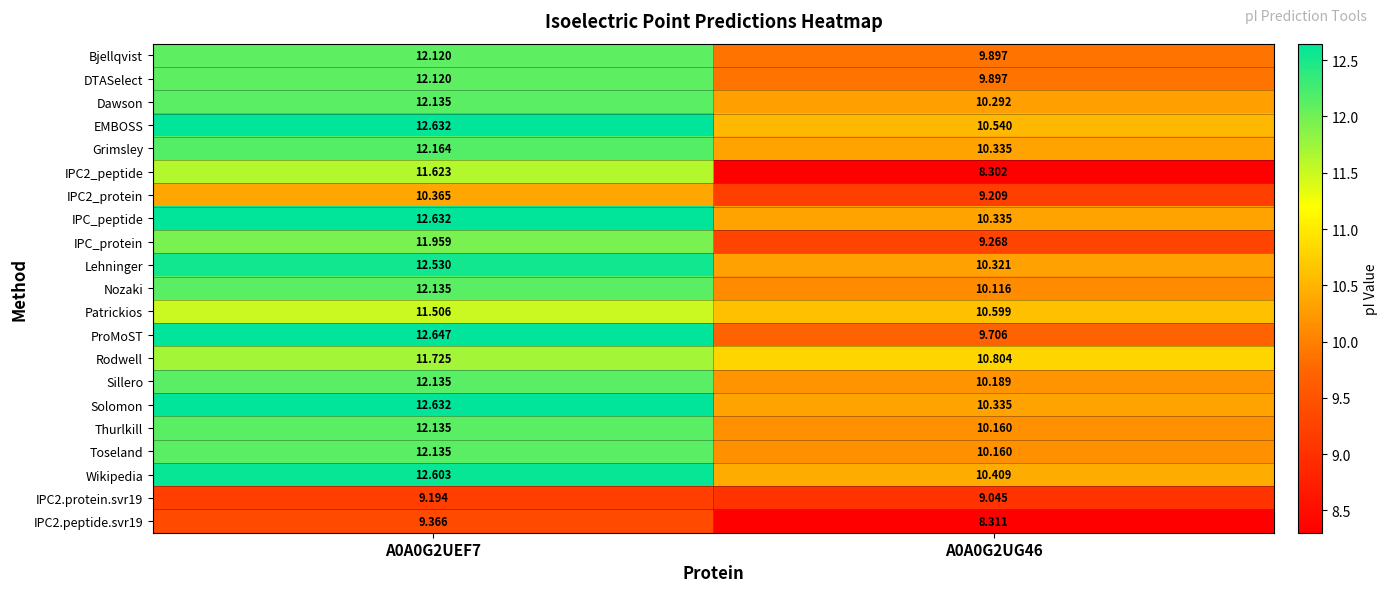

Which category has the highest value across all series?

A0A0G2UEF7